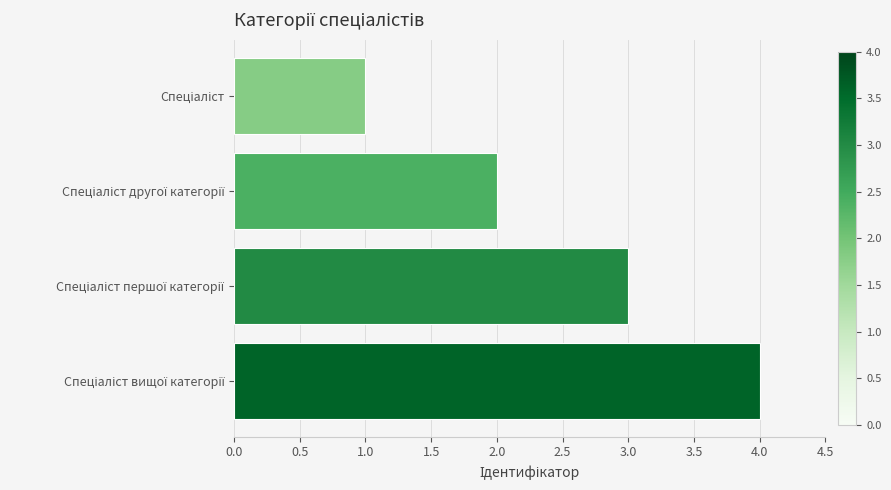

What is the greatest value displayed?

4